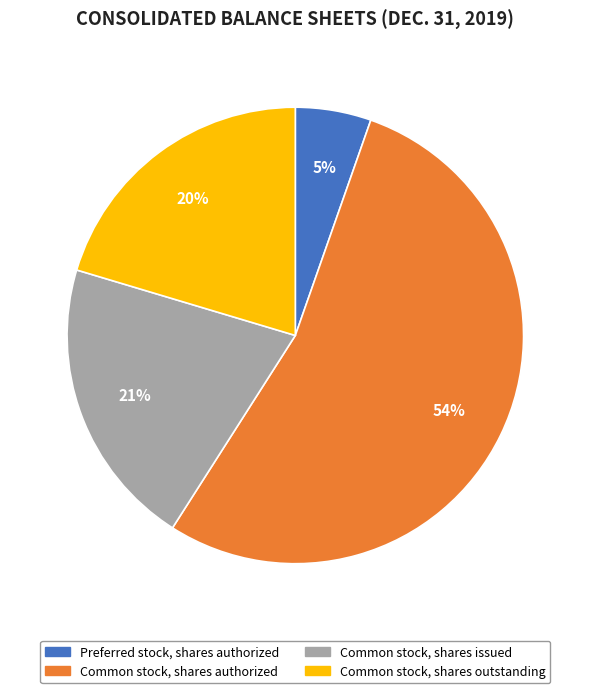

Rank the categories by value from lowest to highest.

Preferred stock, shares authorized, Common stock, shares outstanding, Common stock, shares issued, Common stock, shares authorized